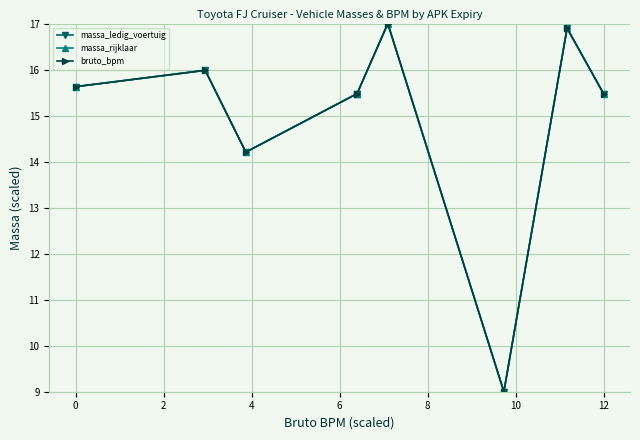

Is it true that bruto_bpm equals 4.2 at 6?

False